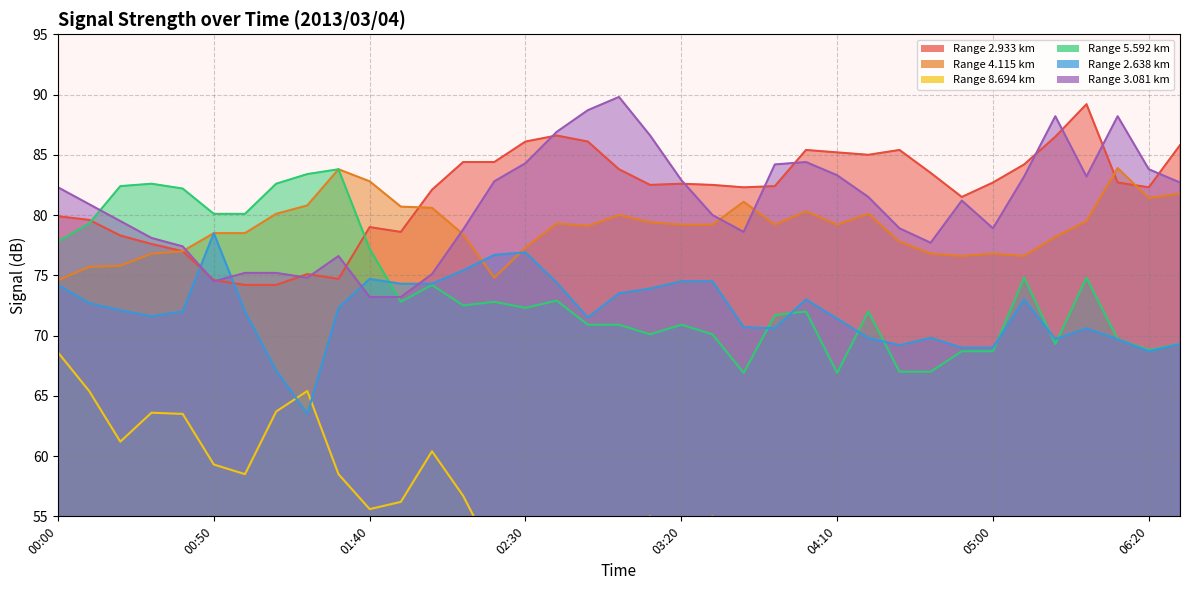

Does the chart display data point markers on the line(s)?

No